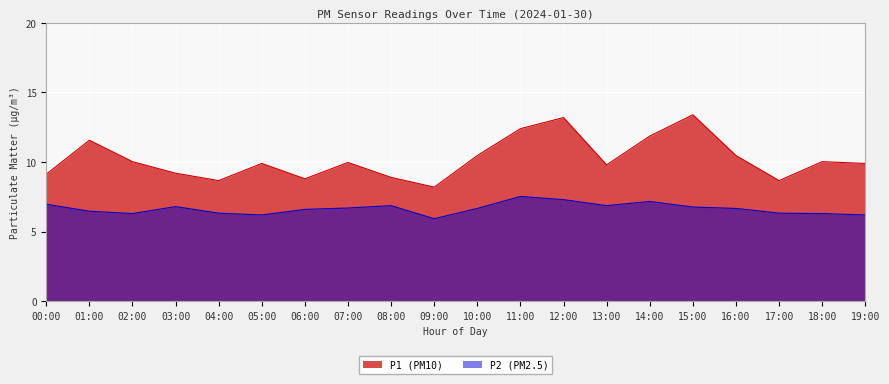

Which series has the largest total across all categories?

P1 (PM10)